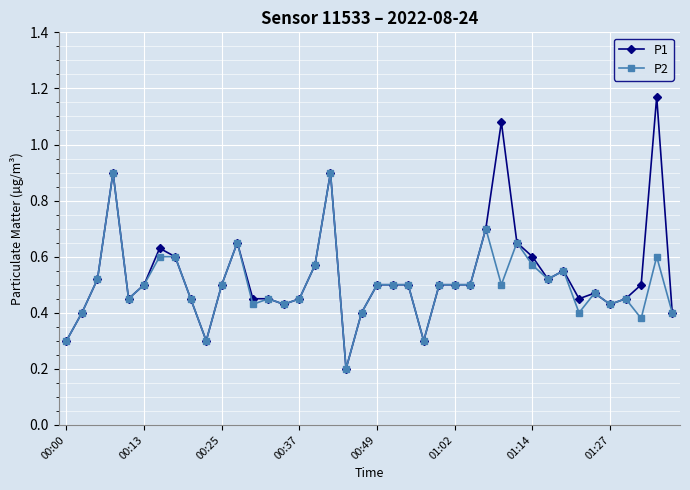

True or false: P1 has more than 2 points higher than both neighbors.

True